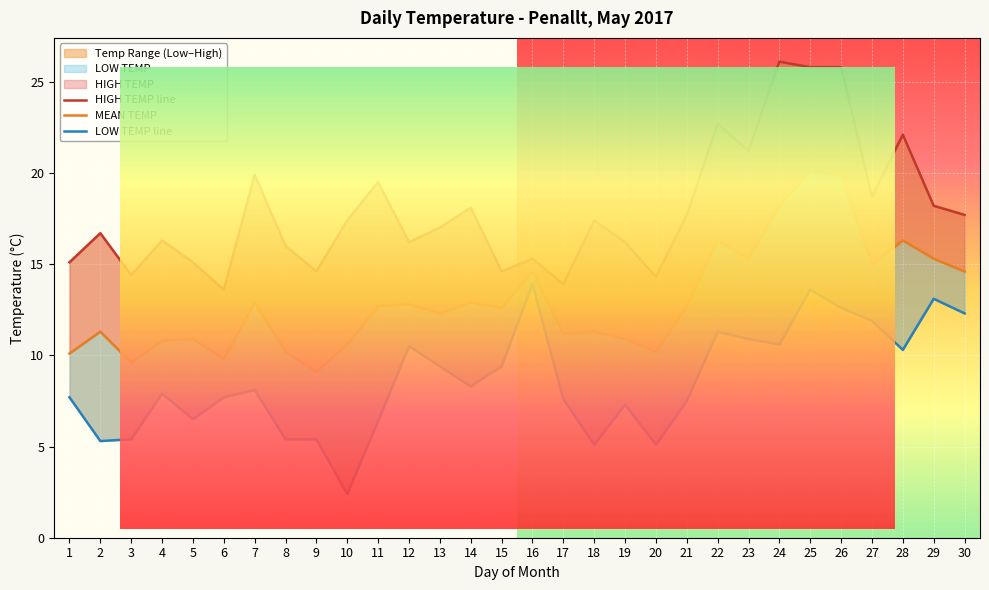

What is the greatest value displayed?

26.1